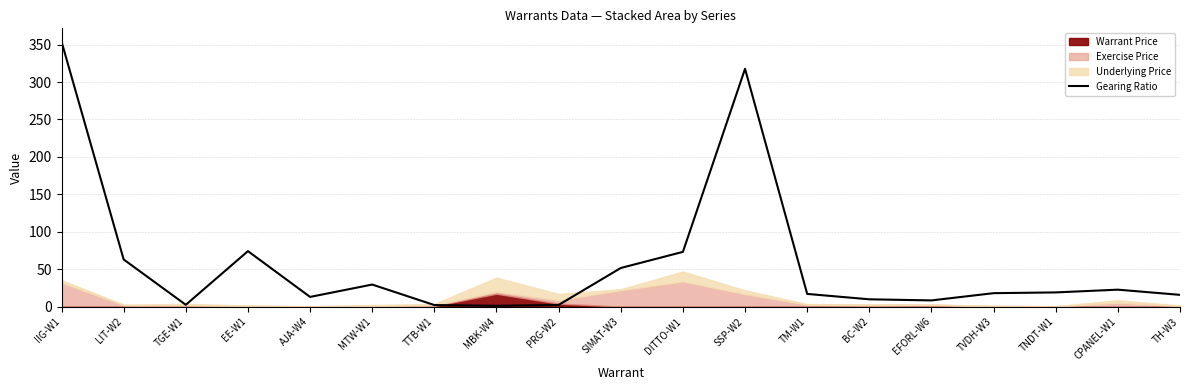

What is the difference between the values at TM-W1 and TNDT-W1?

2.0